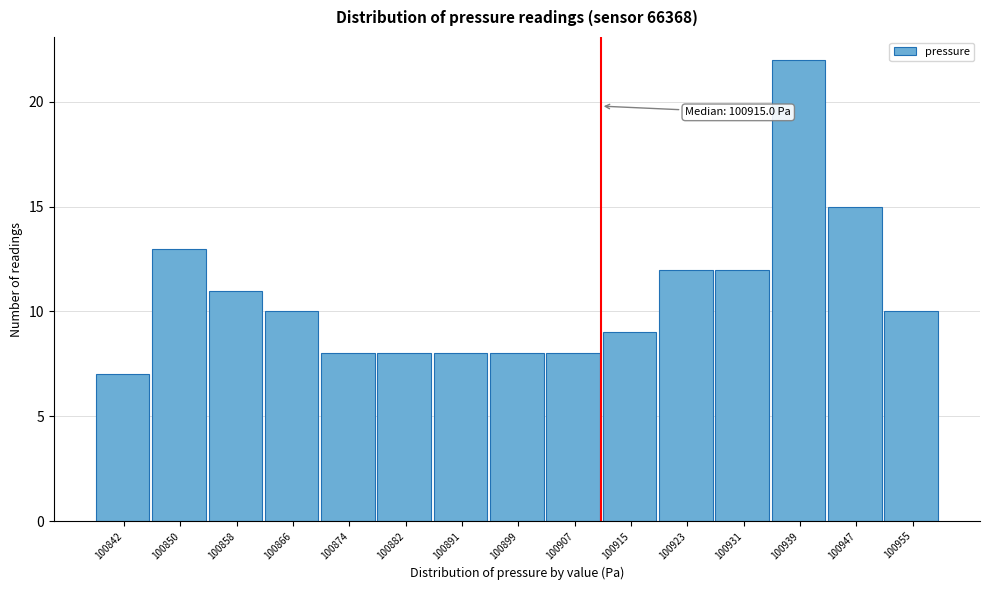

Reading left to right, transcribe all the data shown in this chart.

7	13	11	10	8	8	8	8	8	9	12	12	22	15	10